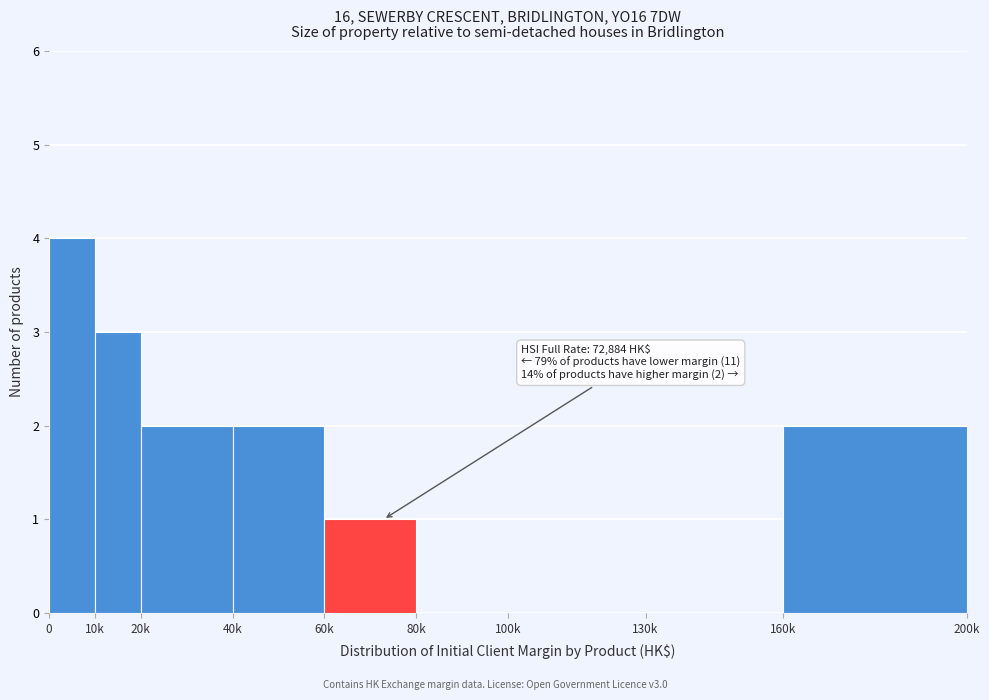

Reading right to left, transcribe all the data shown in this chart.

160k=2	130k=0	100k=0	80k=0	60k=1	40k=2	20k=2	10k=3	0=4